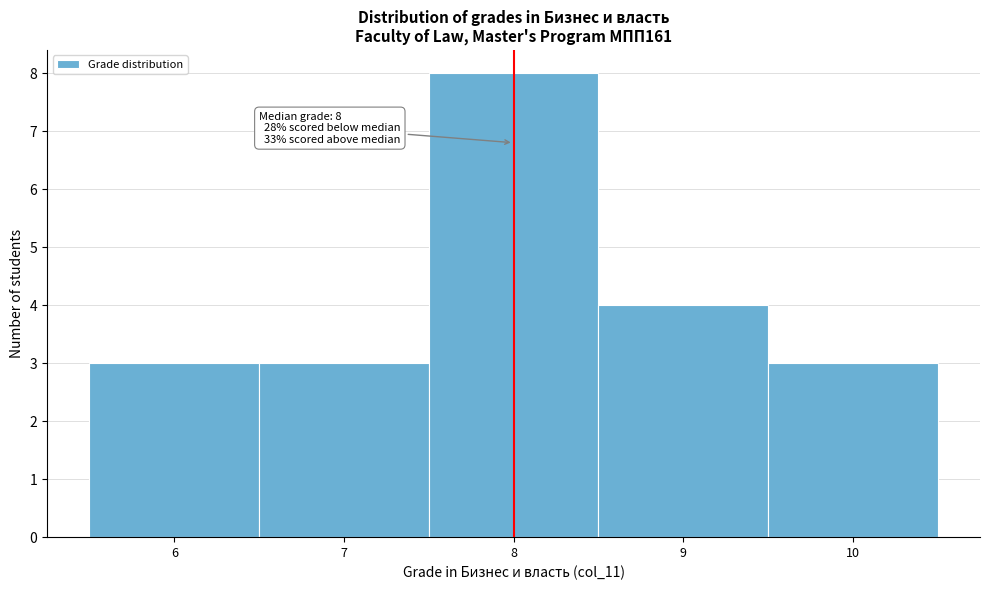

Over which range of the x-axis is the bar tallest?

7.5 to 8.5